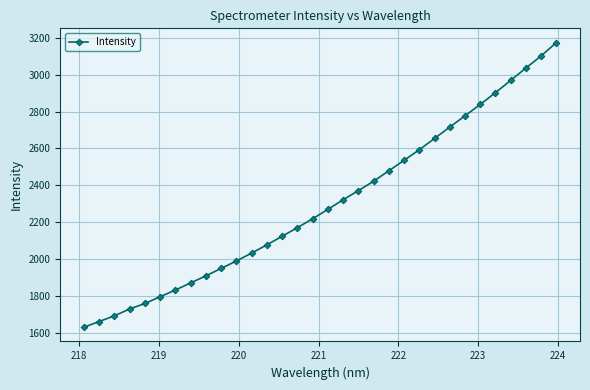

What is the sum of all values?

73609.1